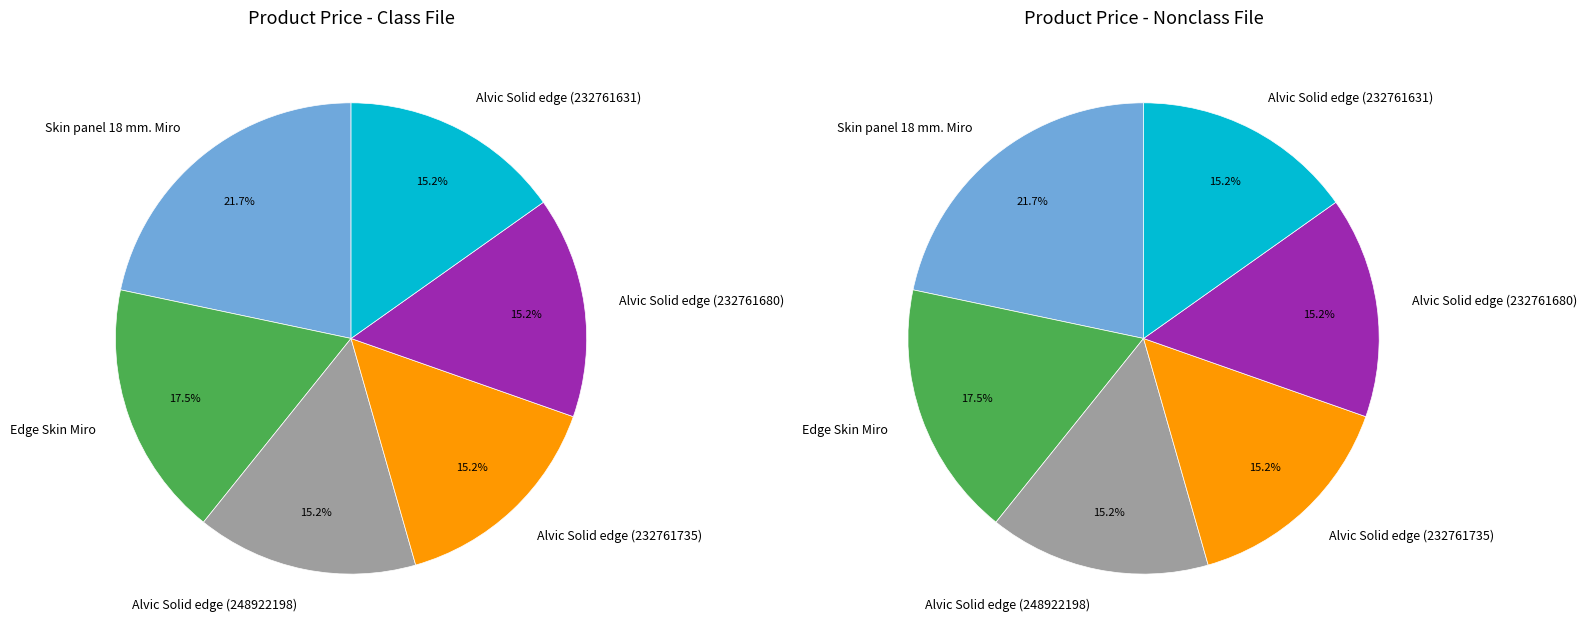

What is the smallest slice in the pie chart?

Alvic Solid edge (248922198)